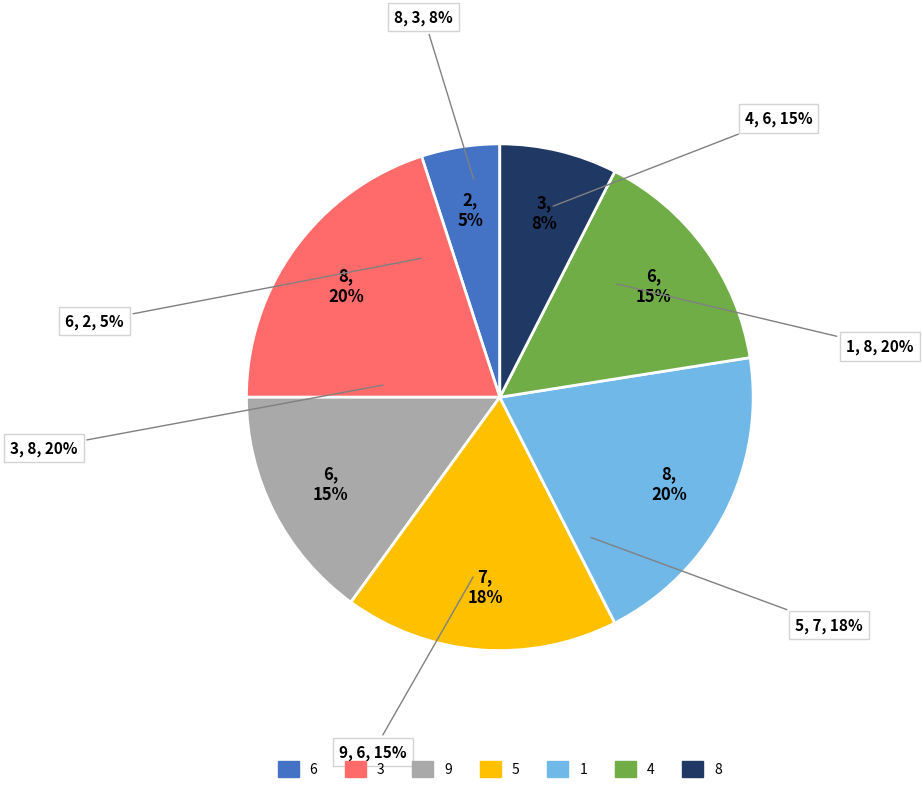

Does any single category account for the majority?

No